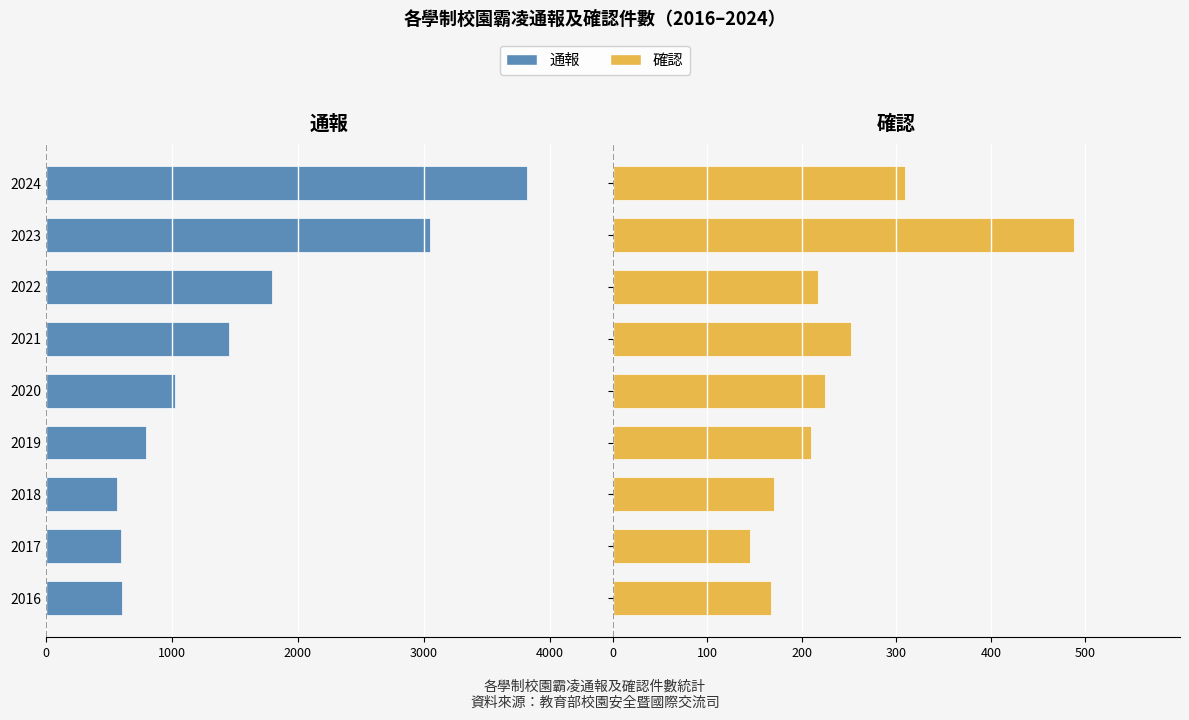

How many distinct data groups are displayed?

2